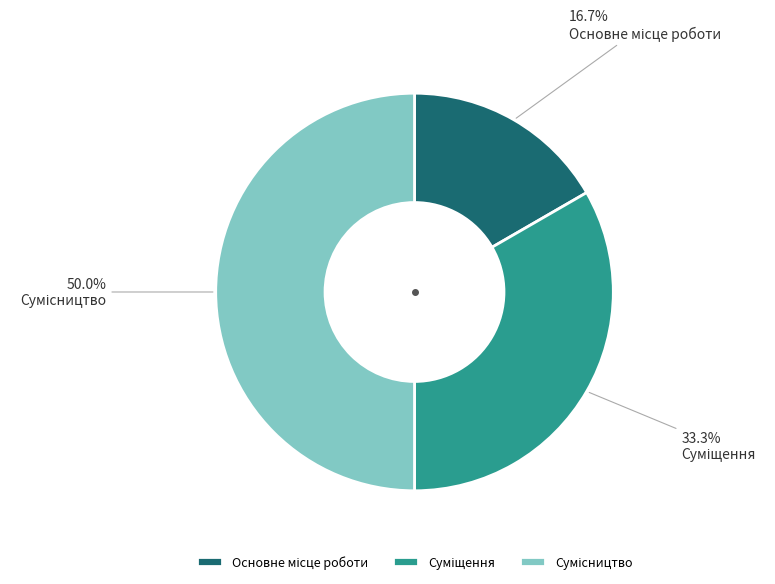

Which category has the biggest portion of the pie?

Сумісництво